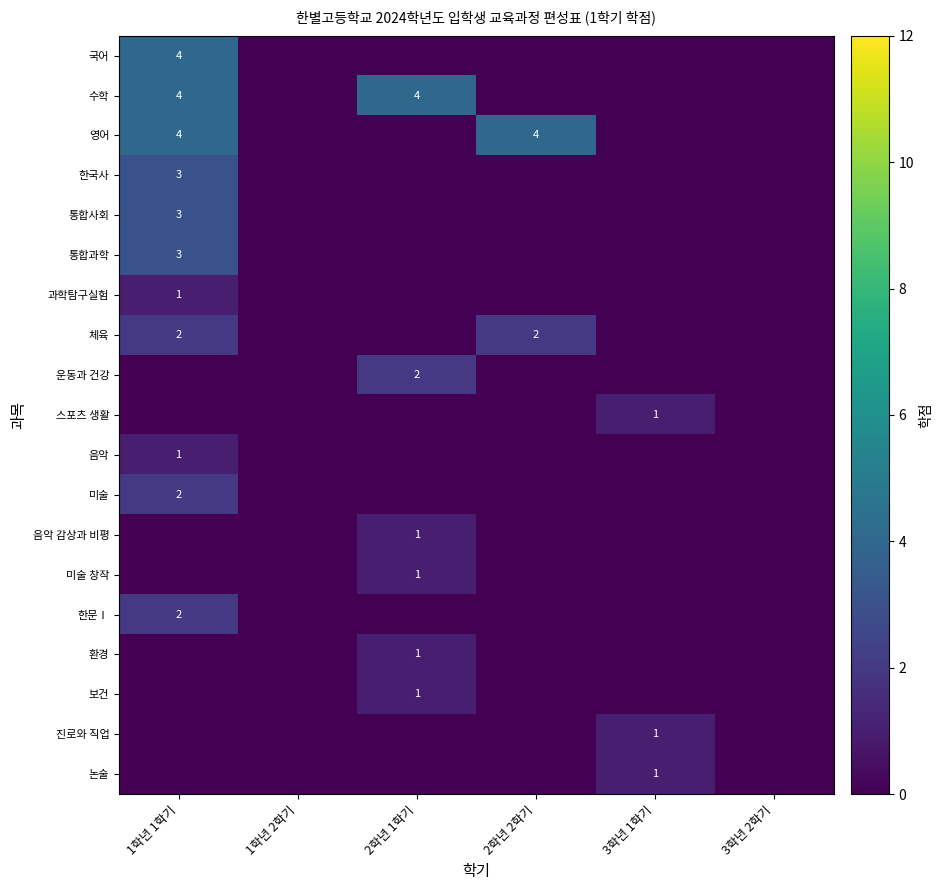

Which label corresponds to the smallest value in the chart?

1학년 2학기